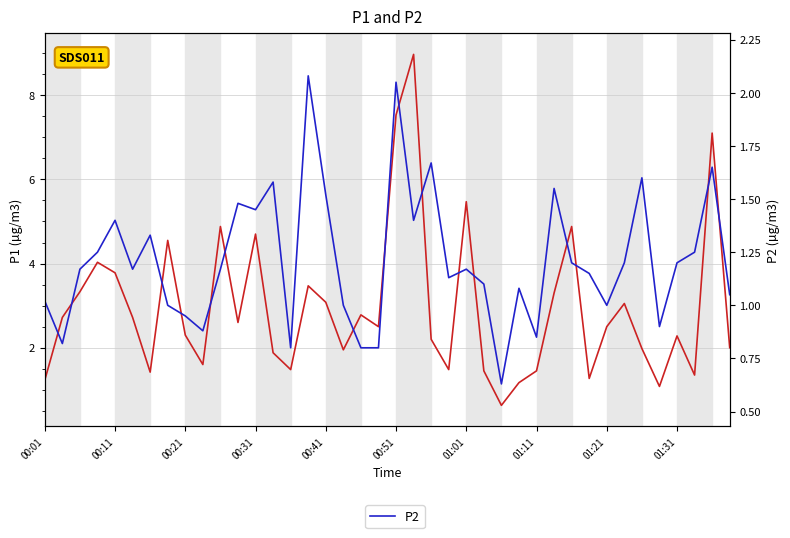

Reading right to left, extract all data points from this chart.

P1: 2.0	7.1	1.4	2.3	1.1	2.0	3.0	2.5	1.3	4.9	3.3	1.4	1.2	0.6	1.4	5.5	1.5	2.2	9.0	7.5	2.5	2.8	1.9	3.1	3.5	1.5	1.9	4.7	2.6	4.9	1.6	2.3	4.5	1.4	2.7	3.8	4.0	3.3	2.7	1.2
P2: 1.1	1.6	1.2	1.2	0.9	1.6	1.2	1.0	1.1	1.2	1.6	0.8	1.1	0.6	1.1	1.2	1.1	1.7	1.4	2.0	0.8	0.8	1.0	1.5	2.1	0.8	1.6	1.4	1.5	1.2	0.9	0.9	1.0	1.3	1.2	1.4	1.2	1.2	0.8	1.0